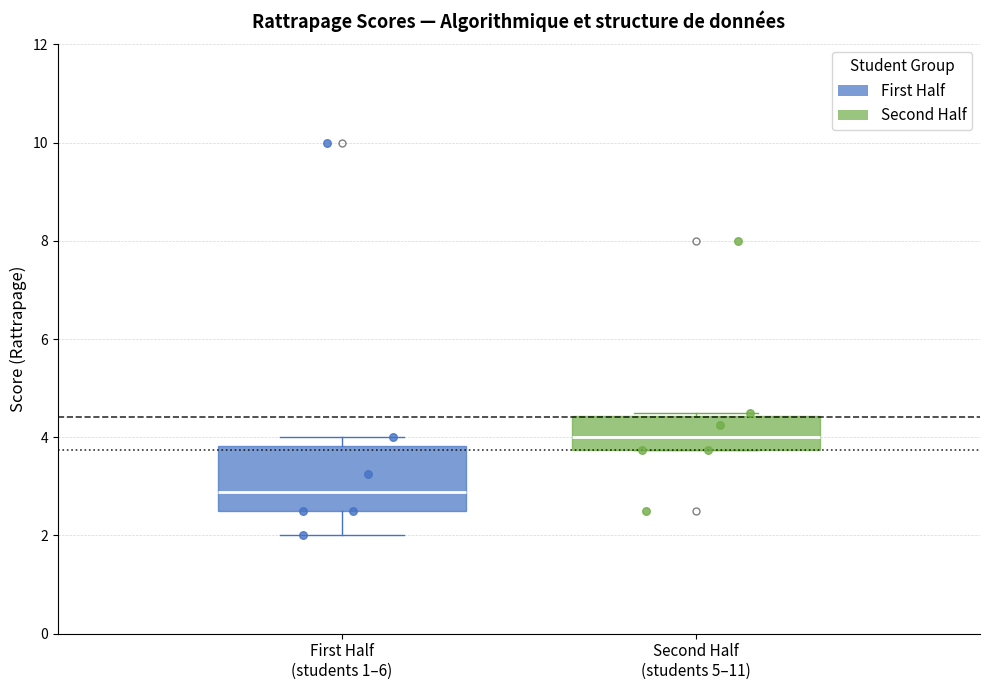

Where does the median line of the box for First Half (students 1–6) sit on the y-axis? The values are not printed on the chart, so give them approximately, as read against the axis.

2.8